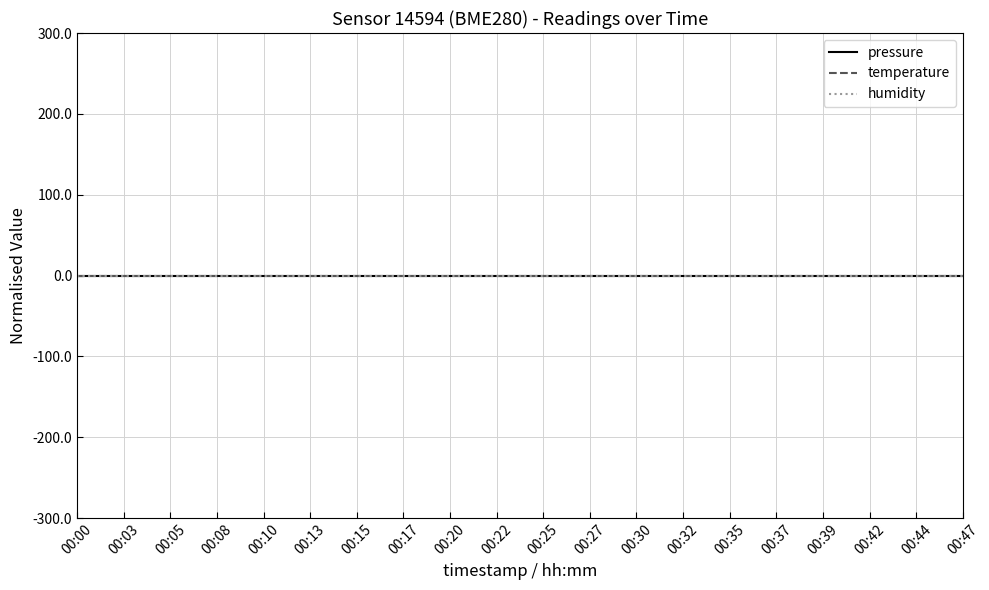

Is this an area chart (filled region under the line)?

No